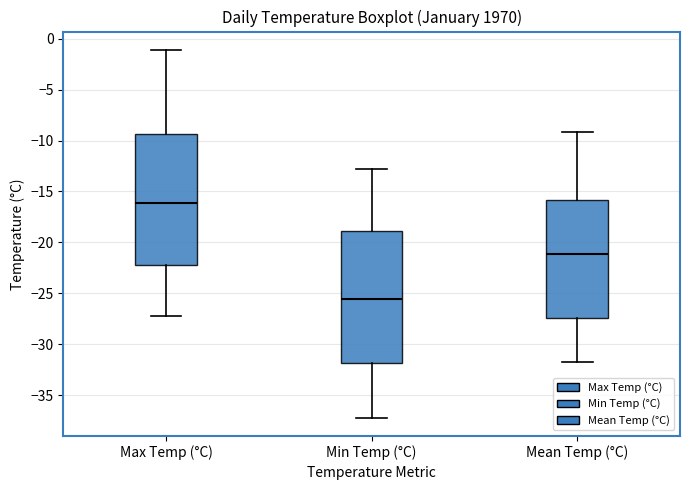

Where does the median line of the box for Mean Temp (°C) sit on the y-axis? The values are not printed on the chart, so give them approximately, as read against the axis.

-21.0